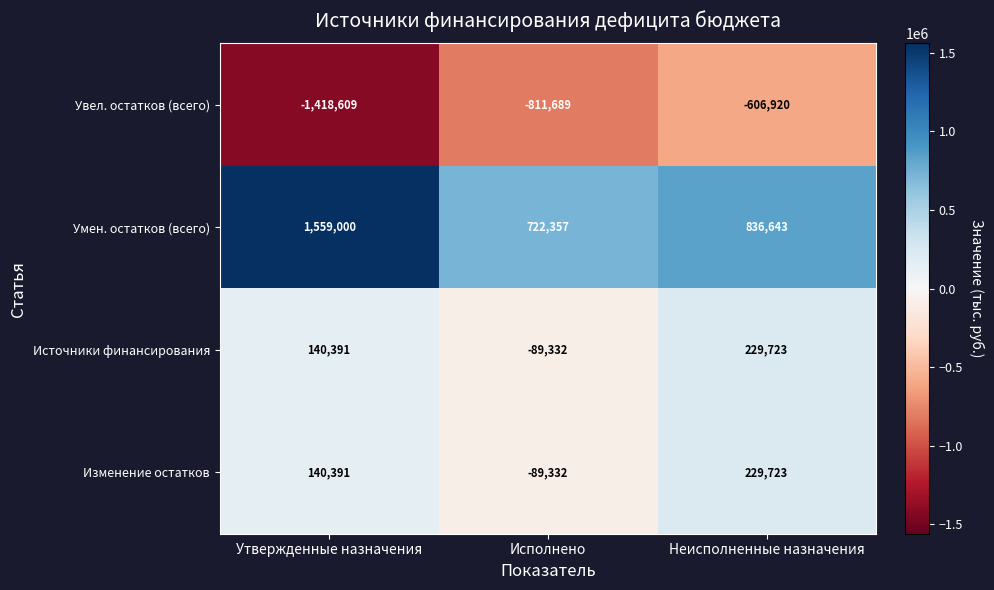

How many values in the Увел. остатков (всего) series exceed -811689?

1